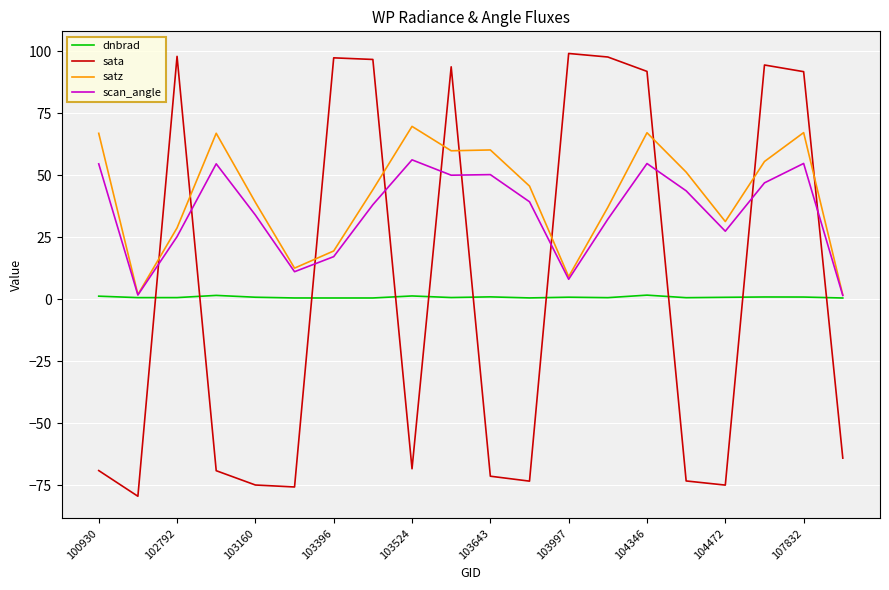

How many intersections are there between sata and satz?

10